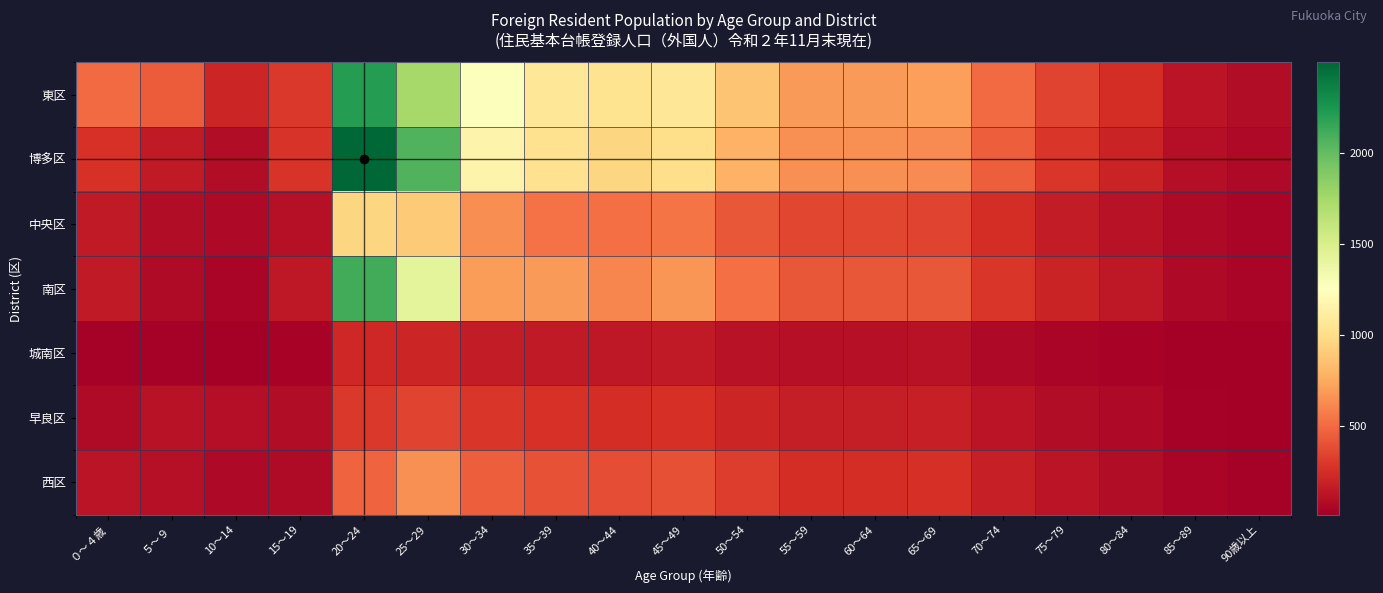

Reading right to left, list all the values displayed in this chart.

東区: 90歳以上=88	85～89=128	80～84=248	75～79=352	70～74=504	65～69=712	60～64=688	55～59=688	50～54=876	45～49=1064	40～44=1038	35～39=1072	30～34=1270	25～29=1748	20～24=2208	15～19=304	10～14=211	５～９=444	０～４歳=504
博多区: 90歳以上=72	85～89=96	80～84=200	75～79=296	70～74=456	65～69=632	60～64=648	55～59=648	50～54=788	45～49=1008	40～44=956	35～39=1024	30～34=1169	25～29=2068	20～24=2498	15～19=281	10～14=83	５～９=156	０～４歳=269
中央区: 90歳以上=48	85～89=64	80～84=120	75～79=168	70～74=248	65～69=352	60～64=360	55～59=360	50～54=432	45～49=544	40～44=520	35～39=536	30～34=642	25～29=898	20～24=956	15～19=106	10～14=70	５～９=83	０～４歳=151
南区: 90歳以上=48	85～89=72	80～84=144	75～79=200	70～74=296	65～69=432	60～64=424	55～59=424	50～54=528	45～49=672	40～44=608	35～39=688	30～34=695	25～29=1431	20～24=2119	15～19=142	10～14=50	５～９=82	０～４歳=155
城南区: 90歳以上=16	85～89=24	80～84=40	75～79=48	70～74=72	65～69=112	60～64=104	55～59=104	50～54=120	45～49=152	40～44=144	35～39=152	30～34=170	25～29=218	20～24=220	15～19=39	10～14=15	５～９=27	０～４歳=32
早良区: 90歳以上=24	85～89=32	80～84=64	75～79=88	70～74=128	65～69=184	60～64=176	55～59=176	50～54=216	45～49=264	40～44=256	35～39=272	30～34=296	25～29=350	20～24=304	15～19=86	10～14=101	５～９=115	０～４歳=78
西区: 90歳以上=32	85～89=48	80～84=88	75～79=128	70～74=184	65～69=264	60～64=256	55～59=256	50～54=320	45～49=400	40～44=384	35～39=408	30～34=457	25～29=655	20～24=479	15～19=75	10～14=64	５～９=106	０～４歳=124